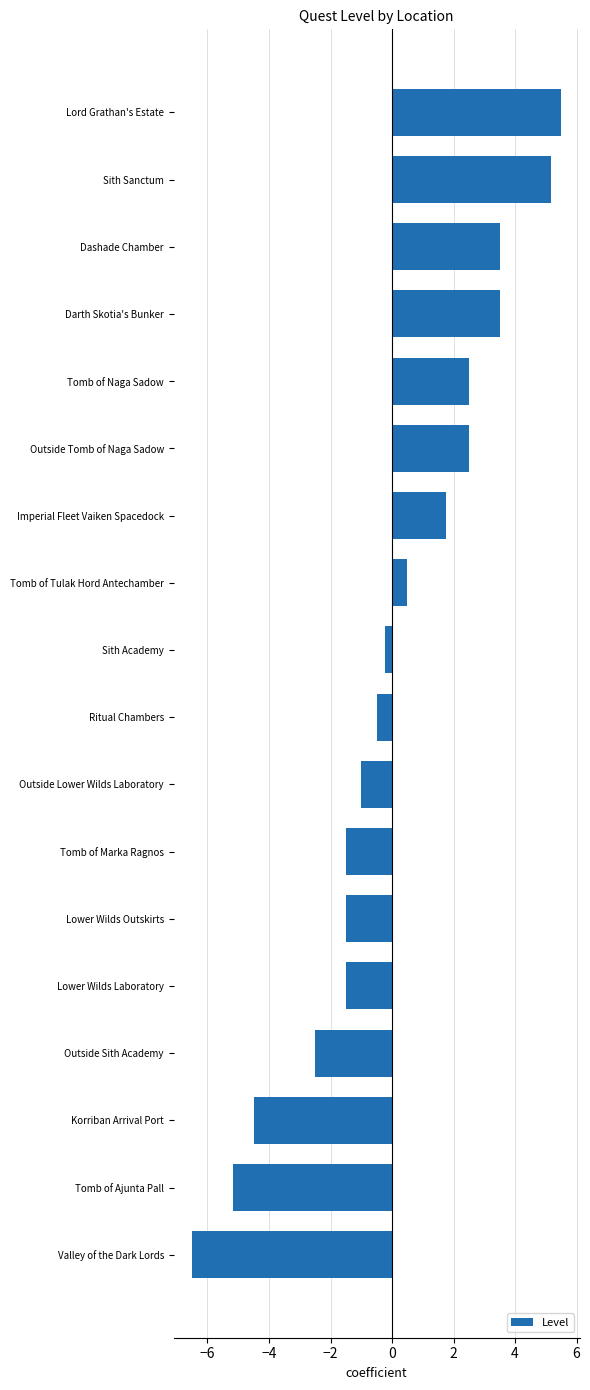

How many values are below 0?

10